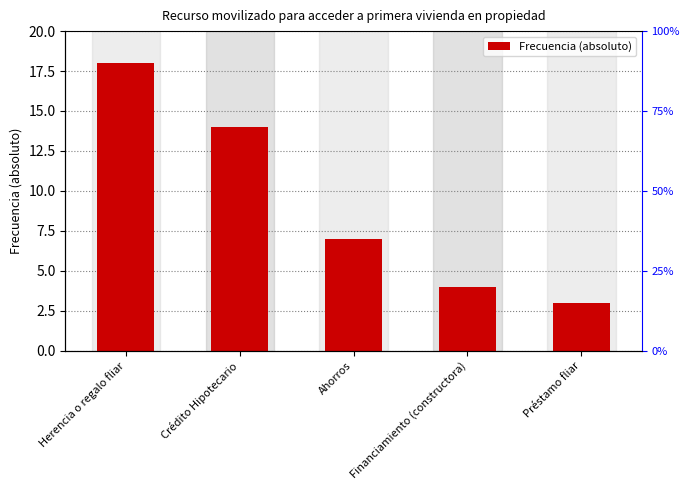

The chart shows a value of 7 at Ahorros. True or false?

True